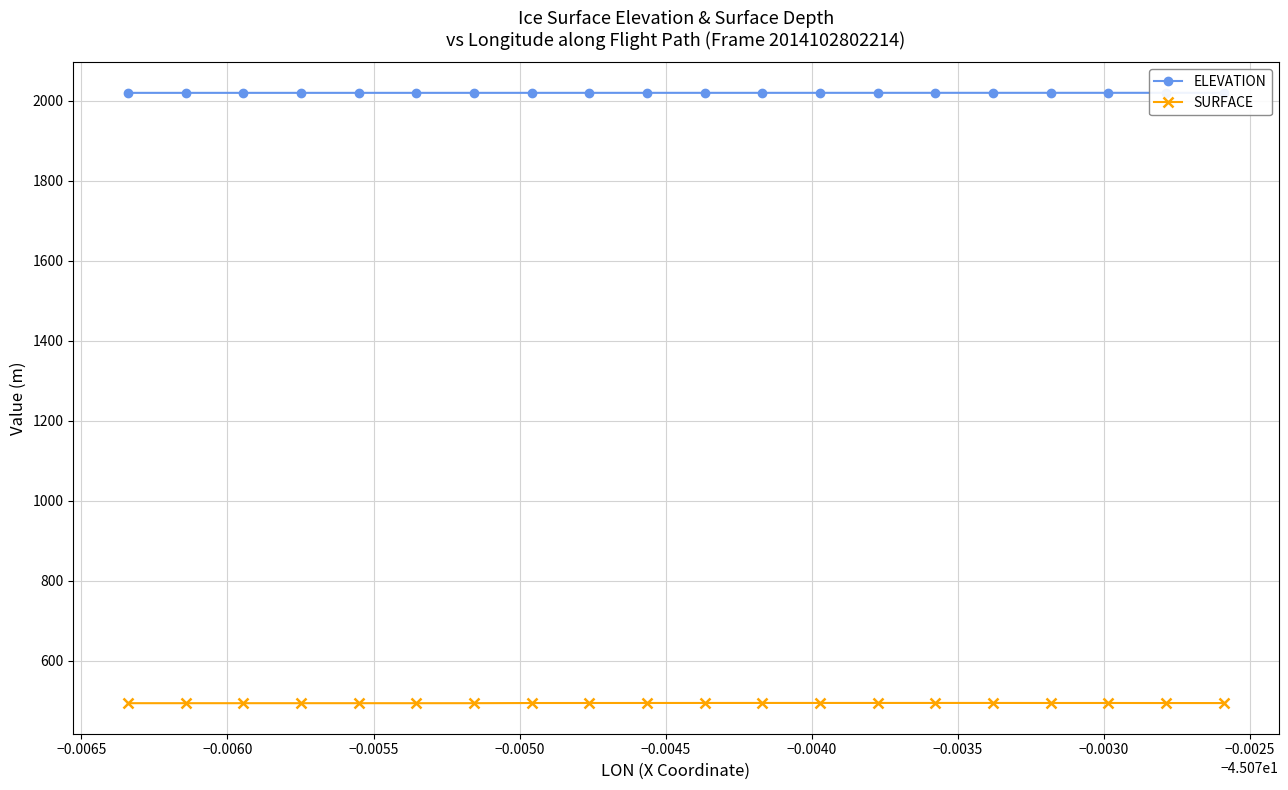

What is the minimum value shown in the chart?

494.3